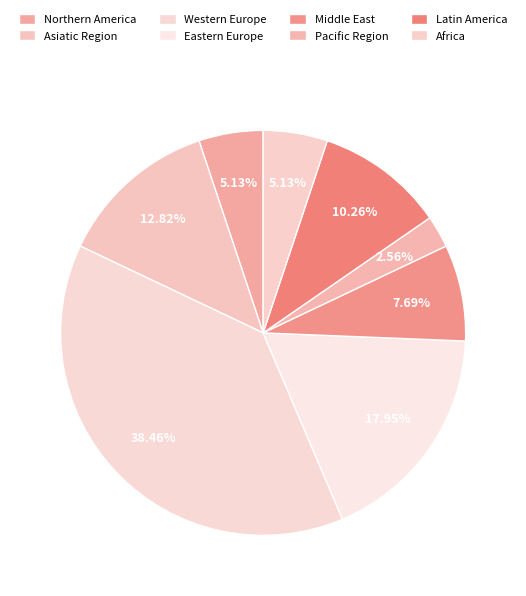

What is the change in value from Eastern Europe to Pacific Region?

-6